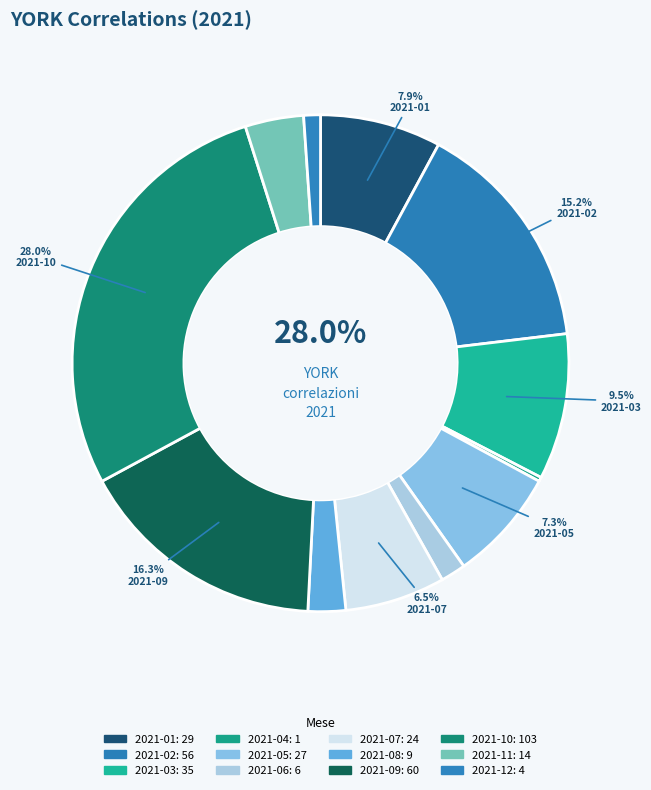

Combined, what portion of the pie is 2021-03 and 2021-10?

37.5%